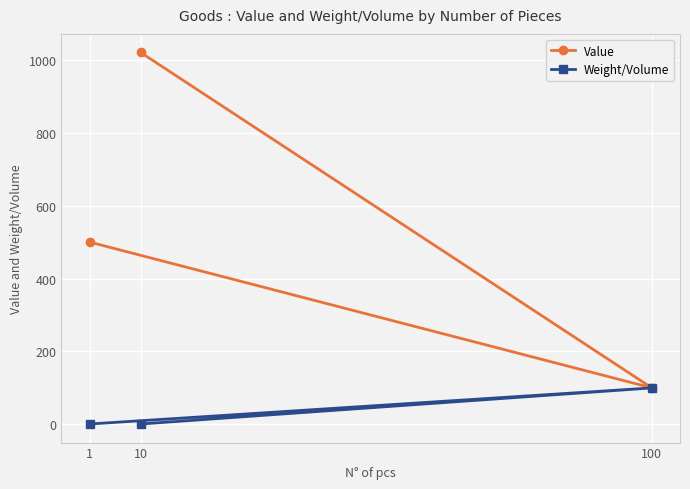

How many series are shown in this chart?

2